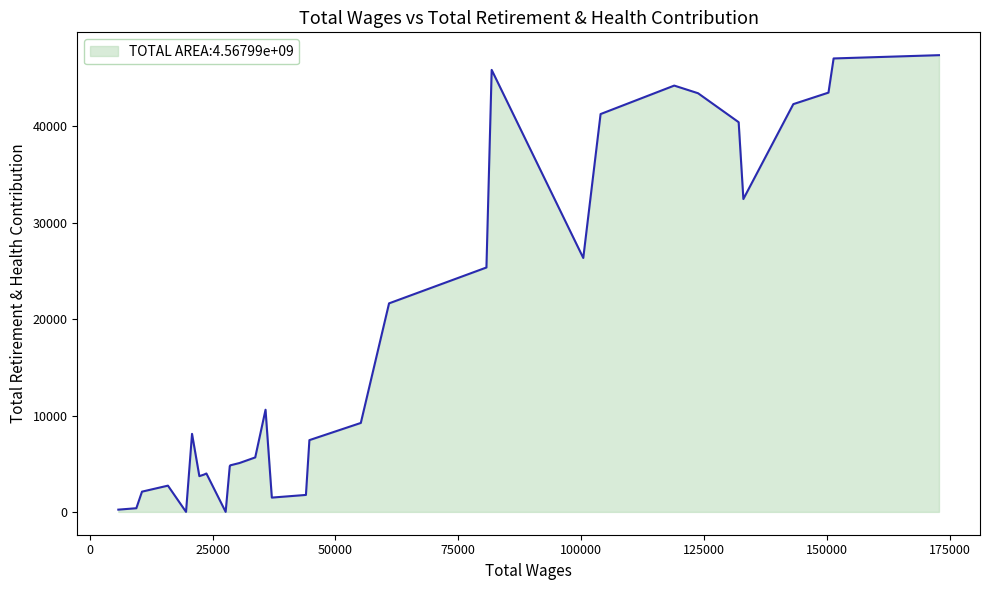

How many points are higher than both their immediate neighbors (excluding endpoints)?

6